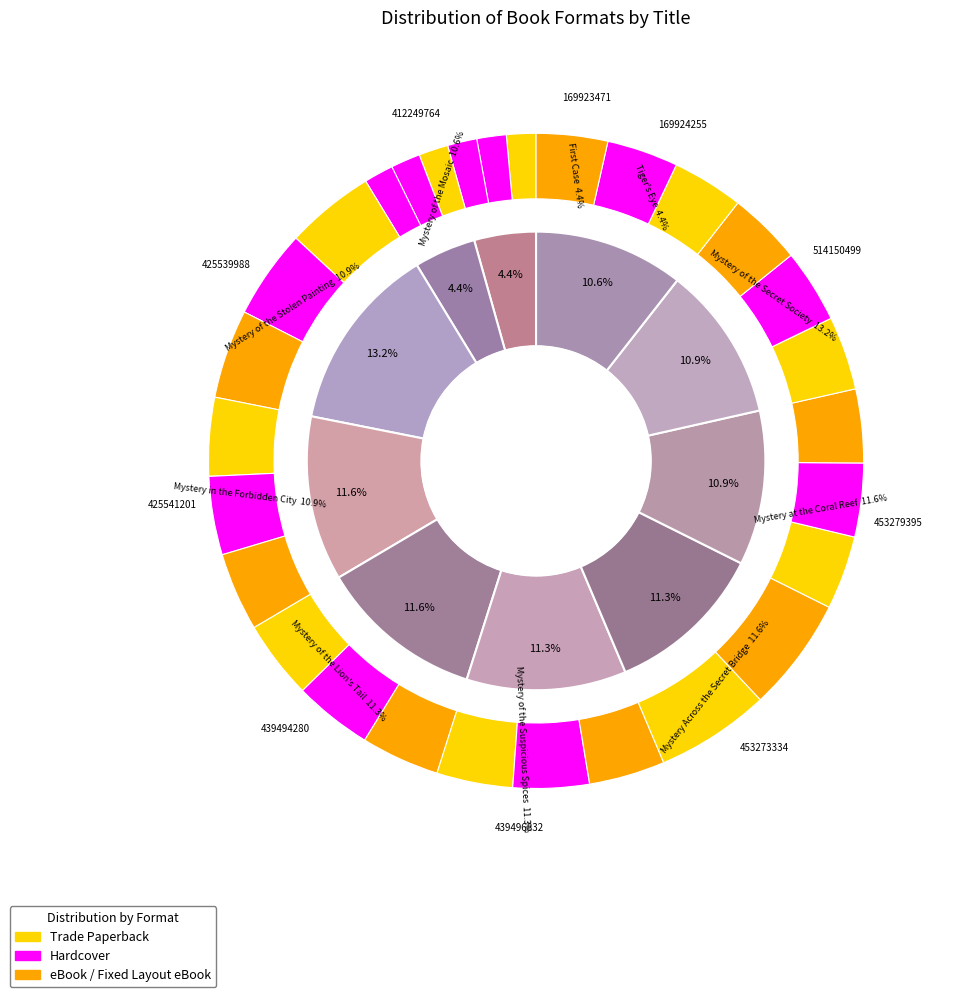

What is the change in value from Mystery of the Suspicious Spices to Mystery of the Lion's Tail?

-2552